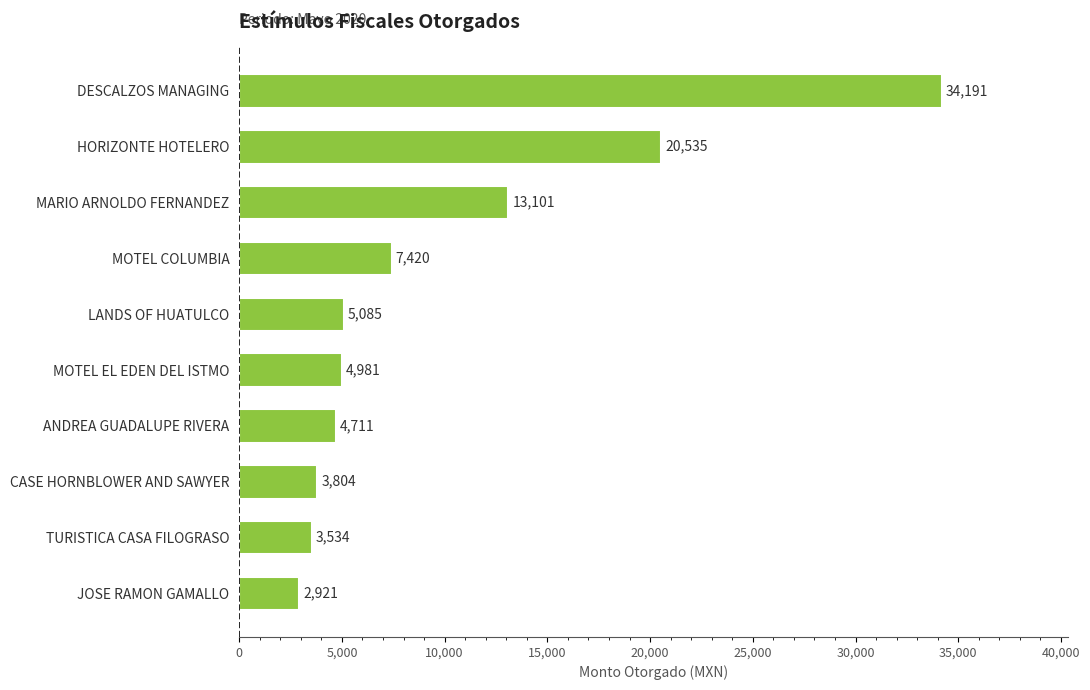

Where is the data nearest to the value 18556?

HORIZONTE HOTELERO